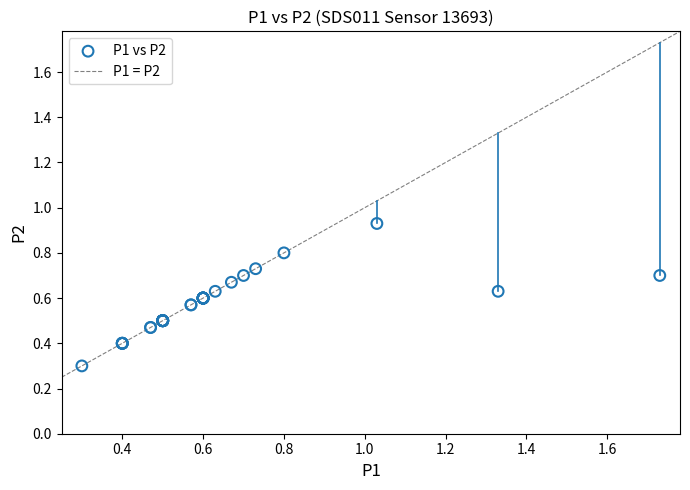

What Y value in the scatter plot is closest to 0?

0.3